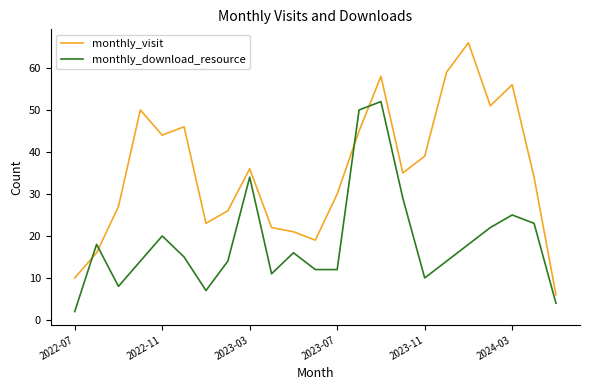

Which series has the largest total across all categories?

monthly_visit